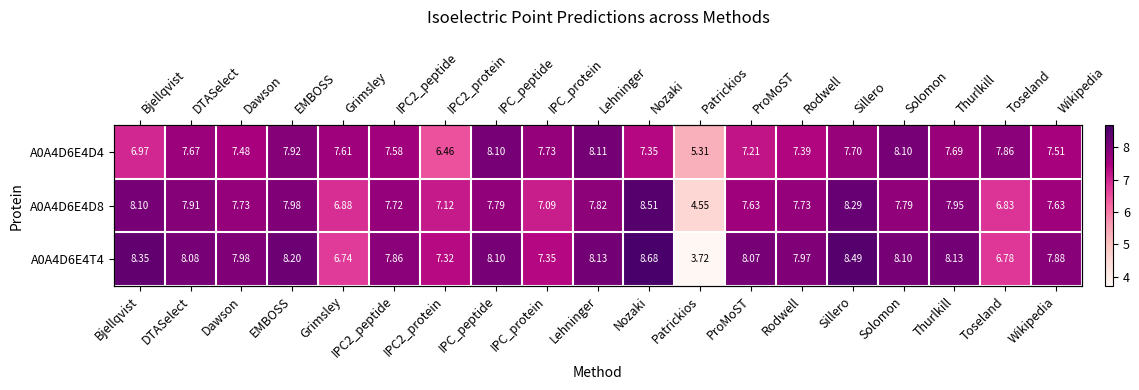

Where does the A0A4D6E4T4 series first go above 8?

Bjellqvist